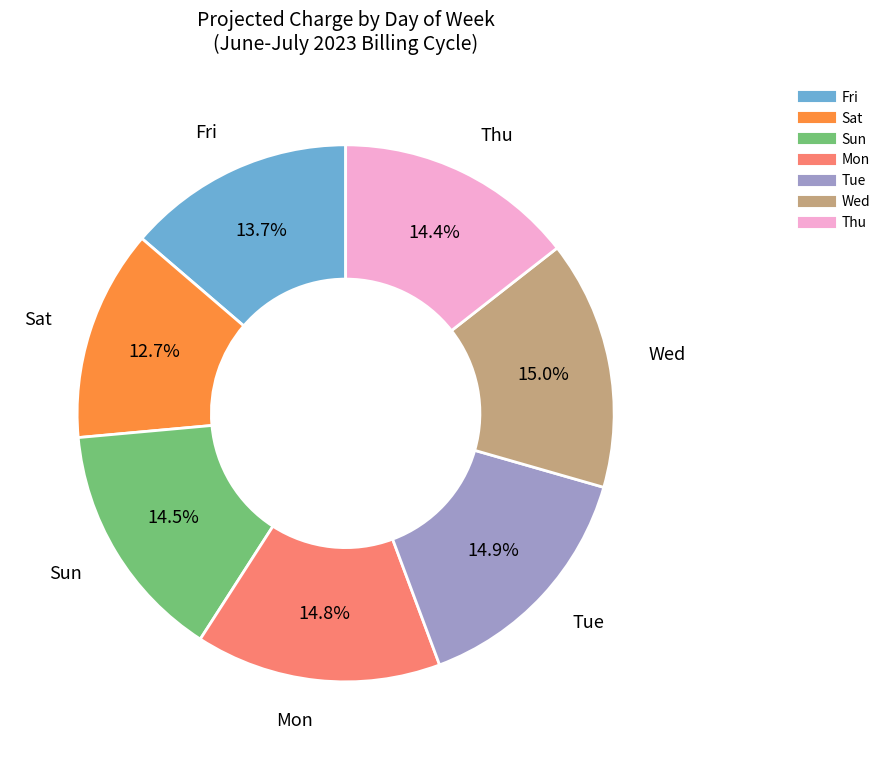

What percentage do Wed and Sat together represent?

27.7%